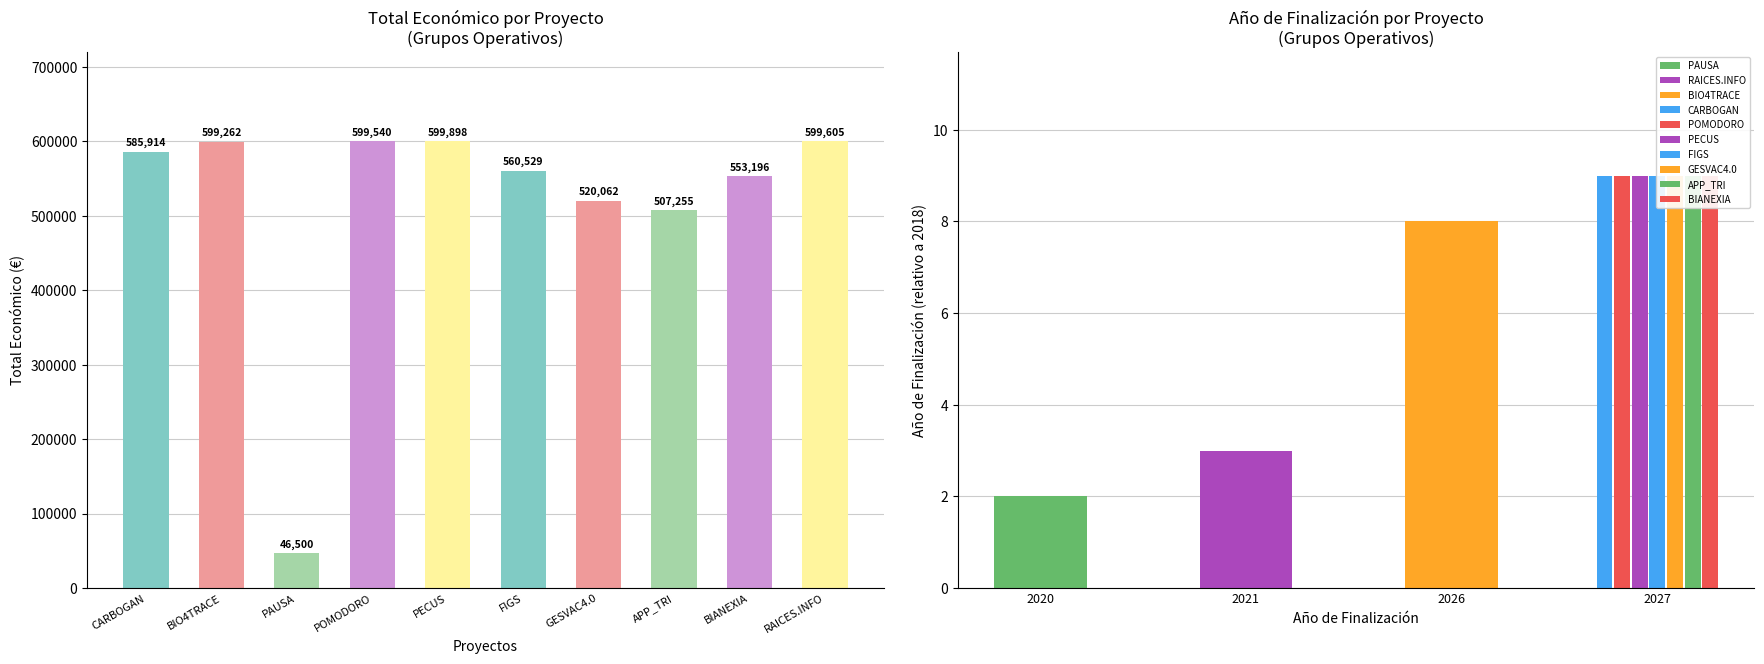

Reading left to right, list all the values displayed in this chart.

Total económico: 585914	599262	46500	599540	599898	560529	520062	507255	553196	599605
Año de finalización: 2027	2026	2020	2027	2027	2027	2027	2027	2027	2021